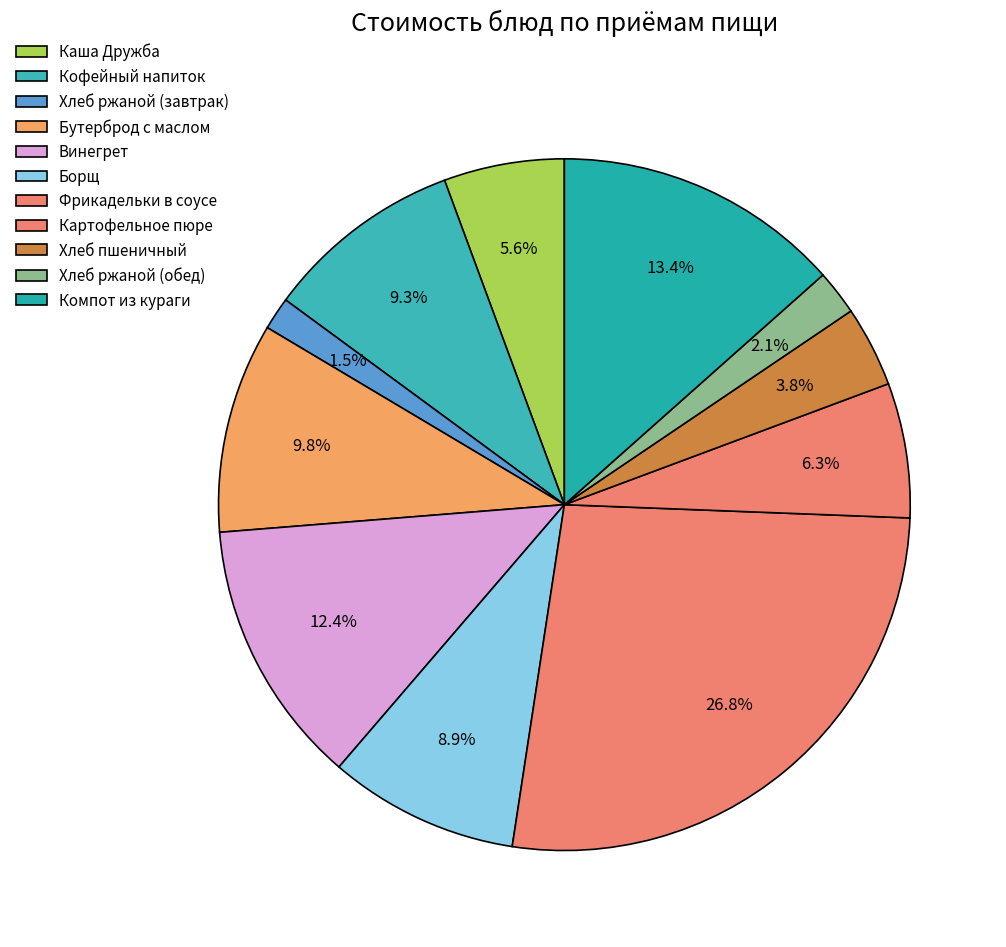

Which slice is the largest?

Фрикадельки в соусе